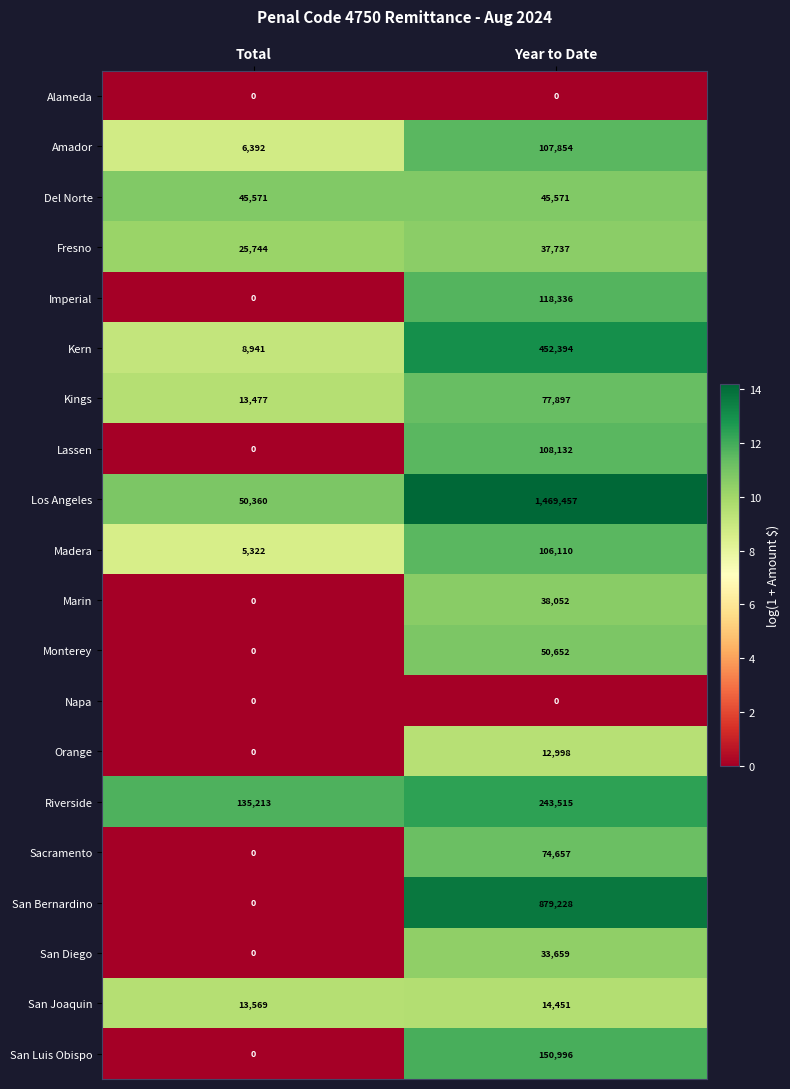

Count the number of data series in this chart.

20